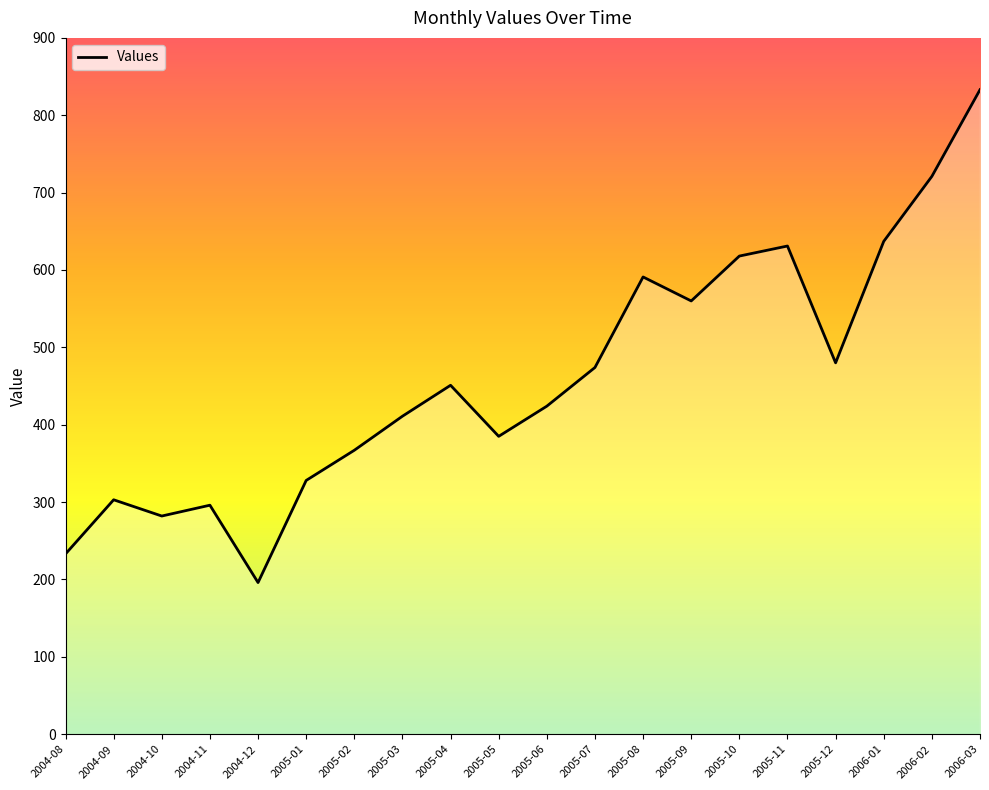

What is the change in value from 2004-08 to 2004-09?

+70